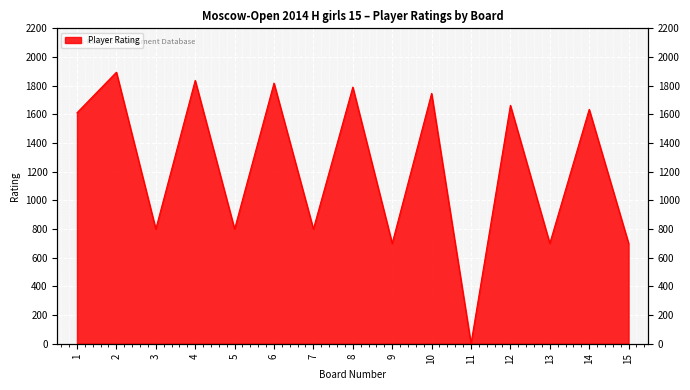

What is the value of the 13th point from the left?

700